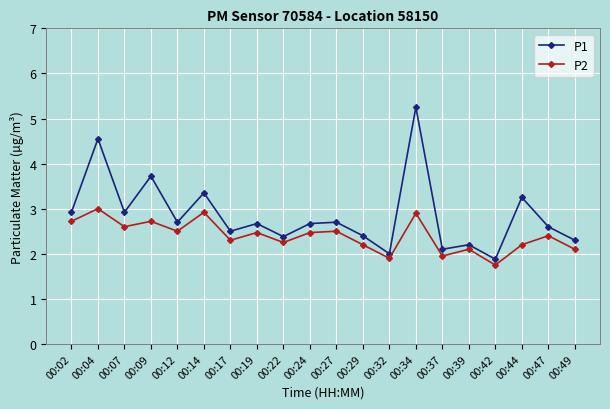

At which category is the sum across all series the highest?

00:34